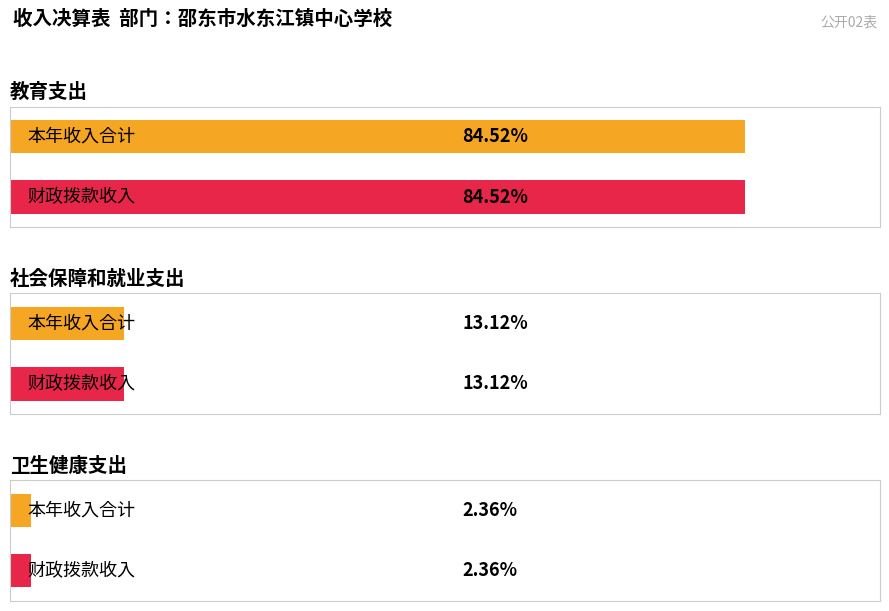

How many distinct data groups are displayed?

2